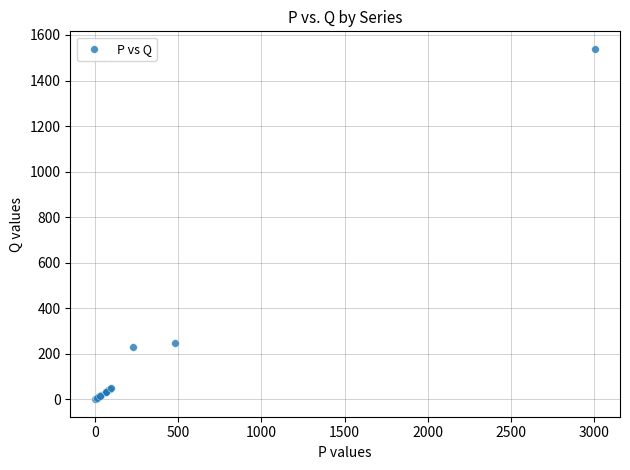

What Y value in the scatter plot is closest to 770?

245.8